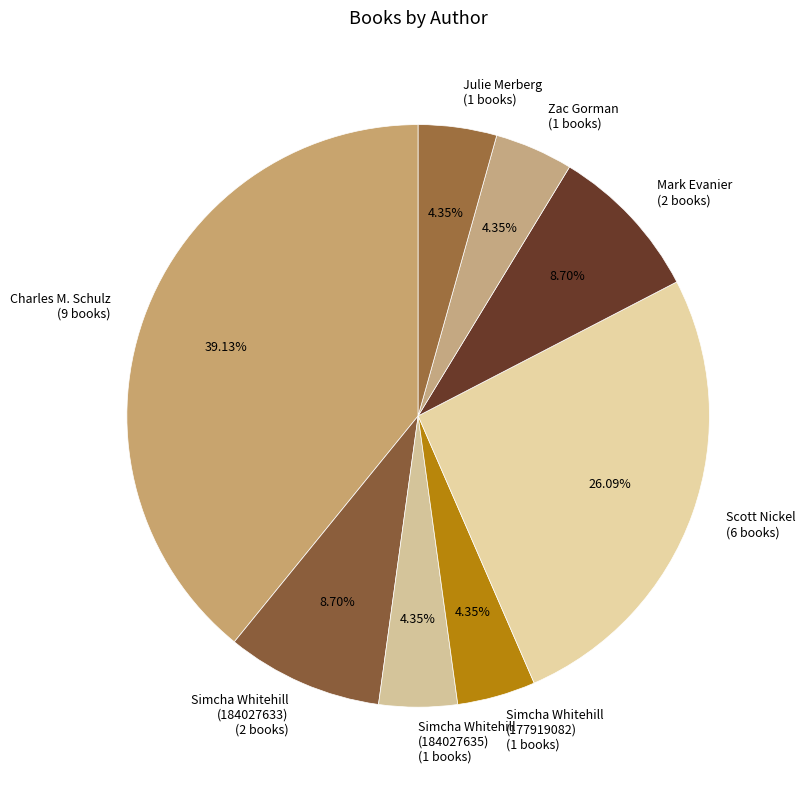

Does any single category account for the majority?

No